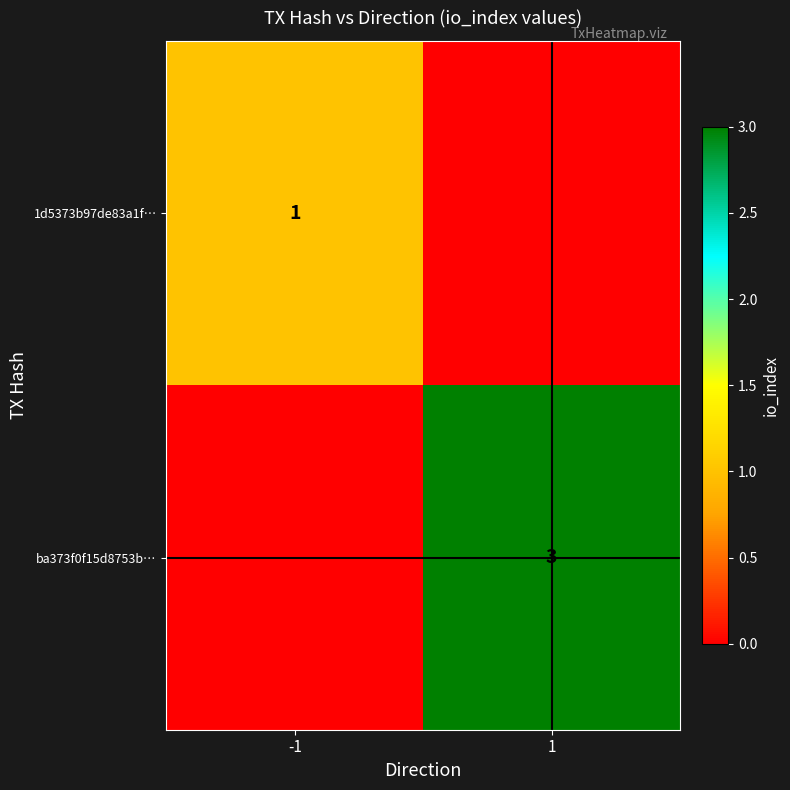

What is the difference between the 1d5373b97de83a1f… values at 1 and -1?

1.0